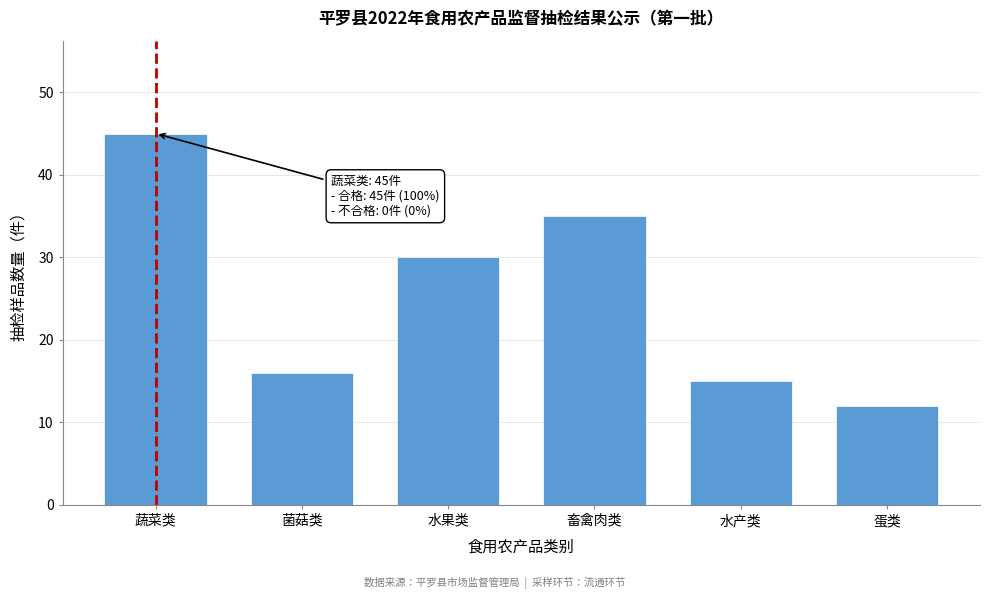

Reading left to right, what are all the values shown in this chart?

45	16	30	35	15	12